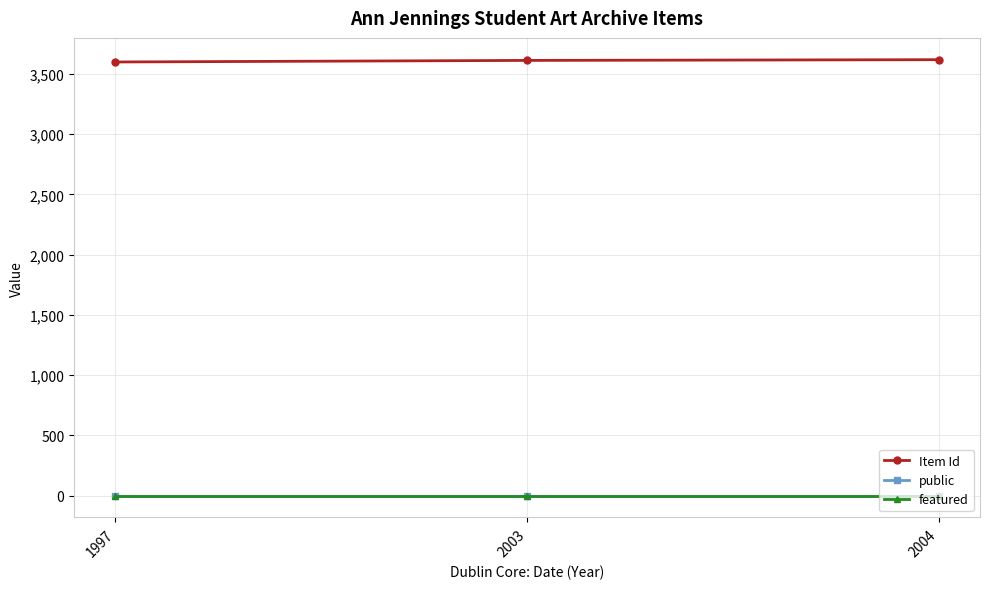

Is the value of public at 1997 greater than the value of Item Id at 1997?

No